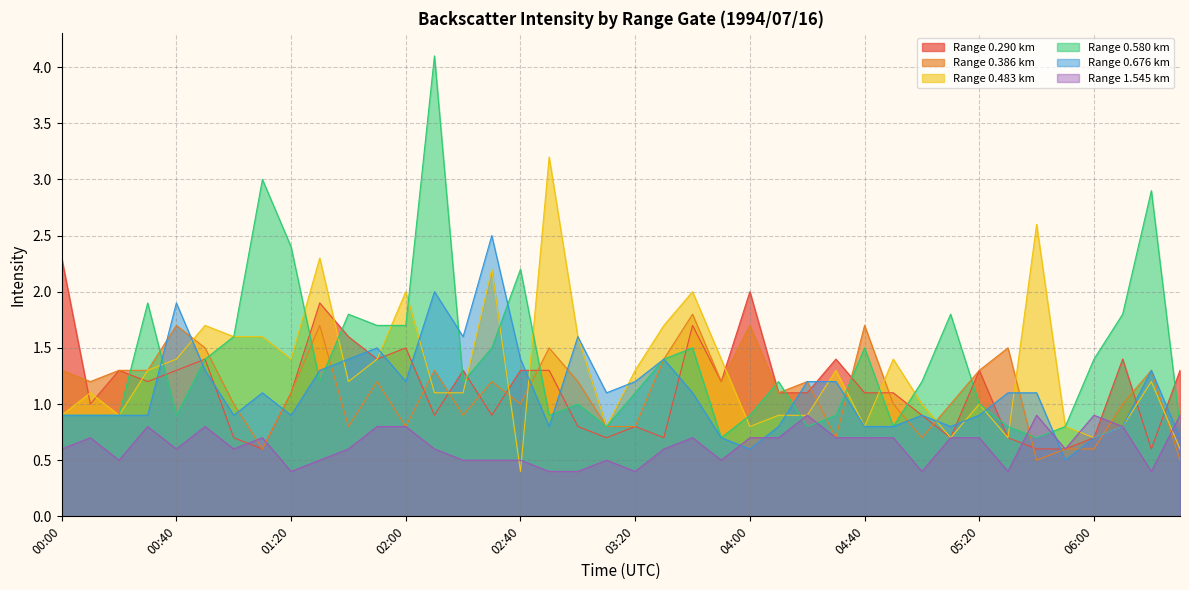

What is the sum of all 1.545 values?

25.1